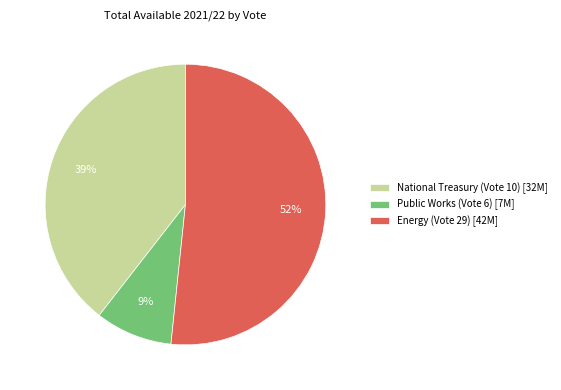

Which has a higher value, Public Works (Vote 6) [7M] or National Treasury (Vote 10) [32M]?

National Treasury (Vote 10) [32M]